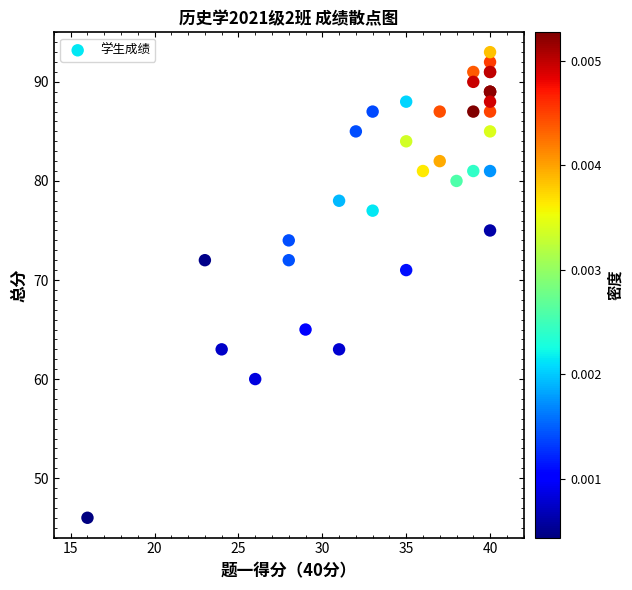

What Y value in the scatter plot is closest to 69?

71